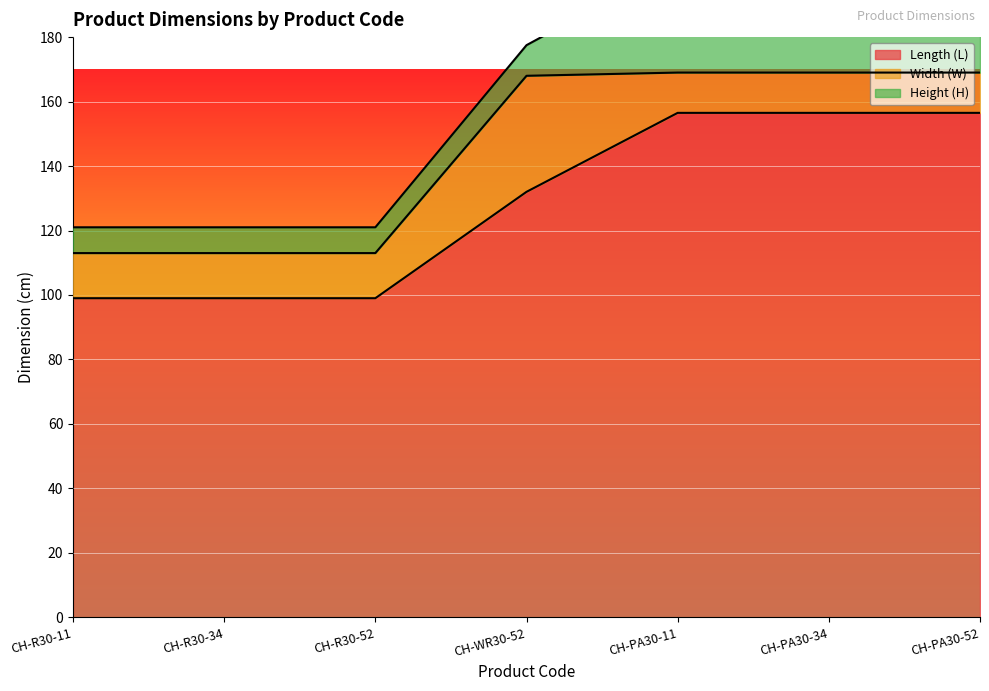

True or false: Height (H) has a value of 16.6 at CH-PA30-52.

False